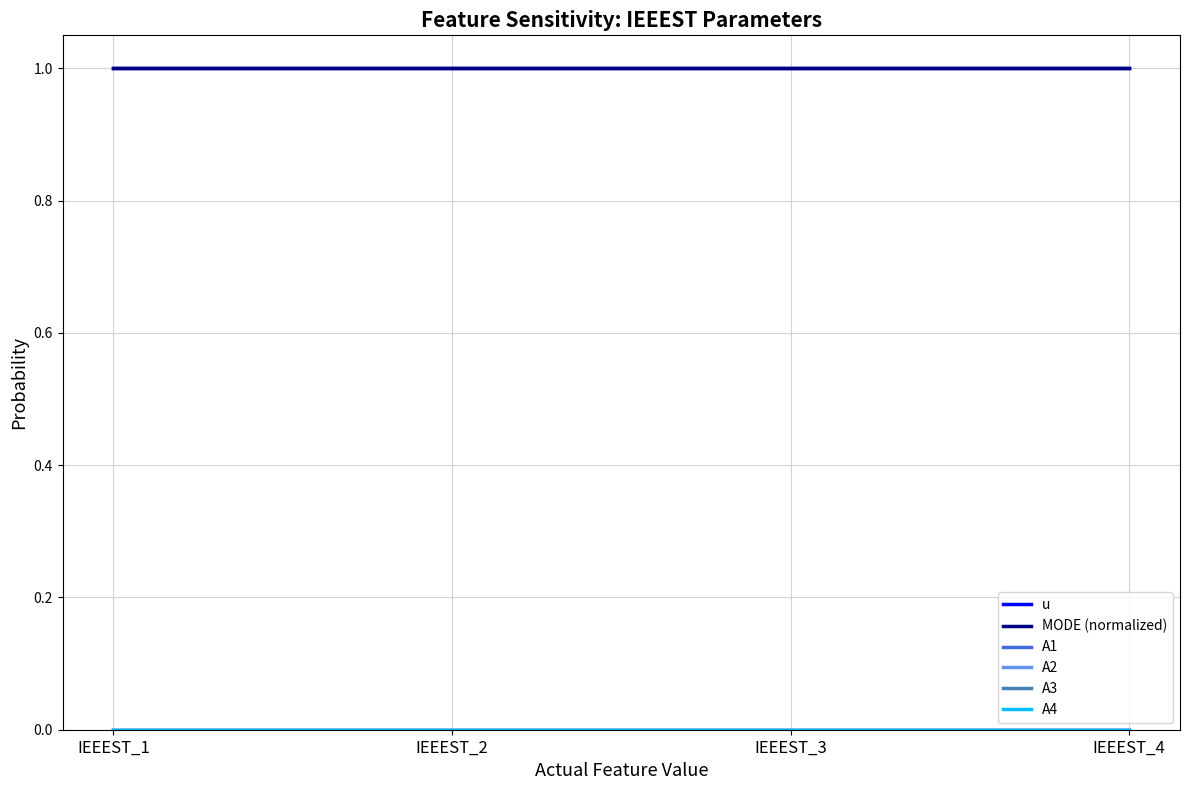

Rank the series by their maximum value, from highest to lowest.

u, MODE (normalized), A1, A2, A3, A4